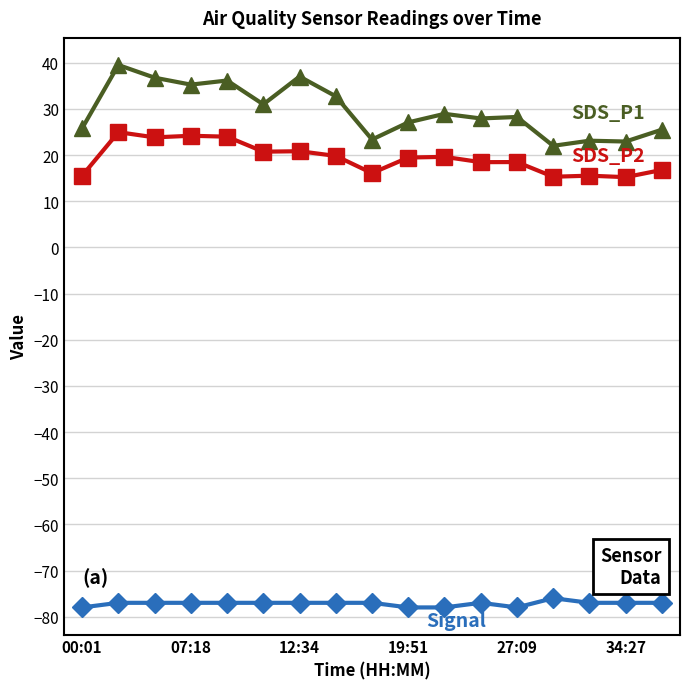

What is the minimum value shown in the chart?

-78.0